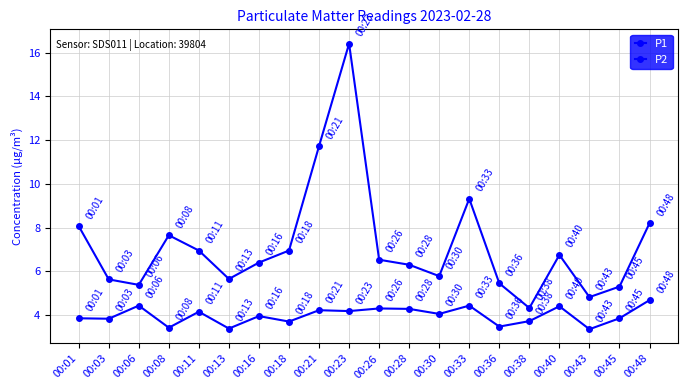

At which label does P1 first exceed 6?

00:01